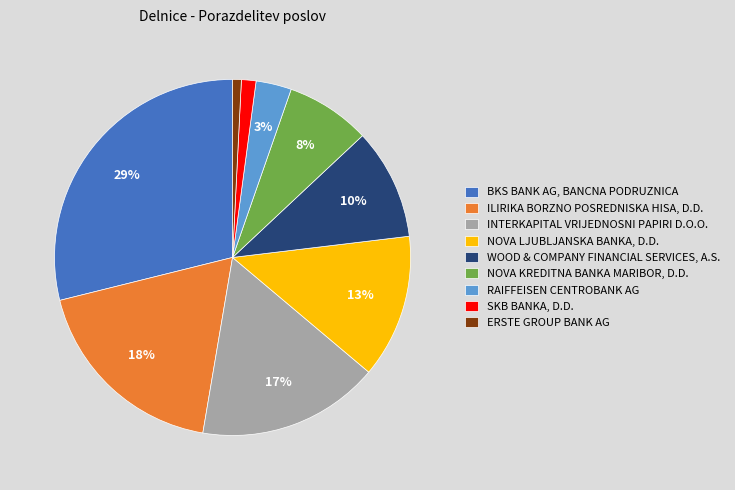

Combined, do SKB BANKA, D.D. and WOOD & COMPANY FINANCIAL SERVICES, A.S. account for over 50%?

No